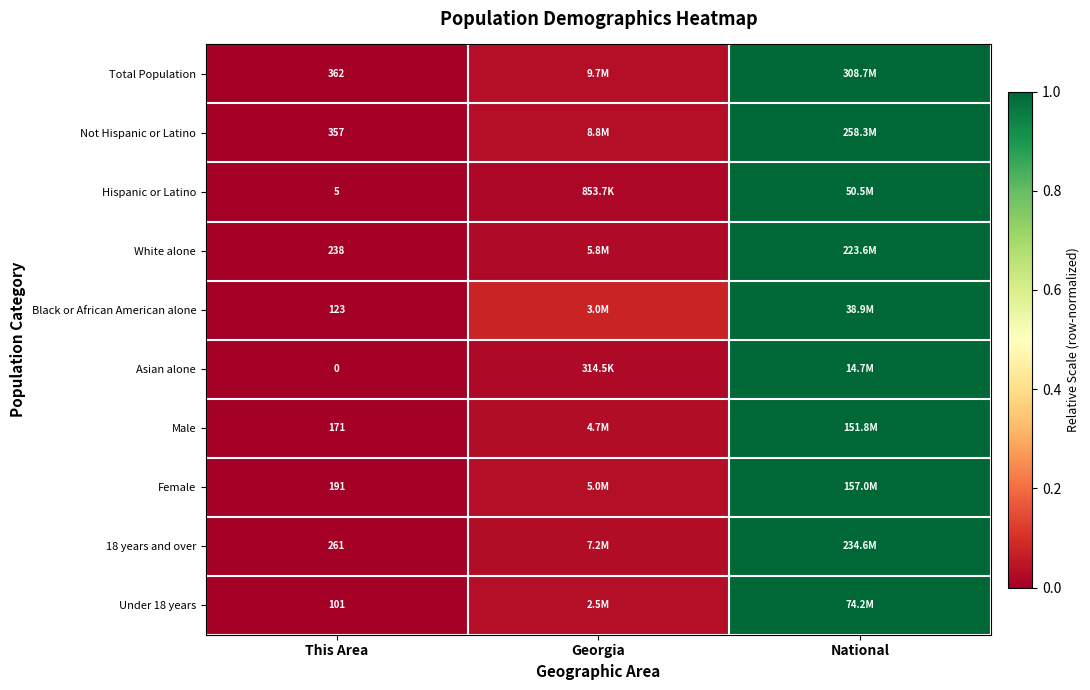

The value of Asian alone at National is 1.0. True or false?

True